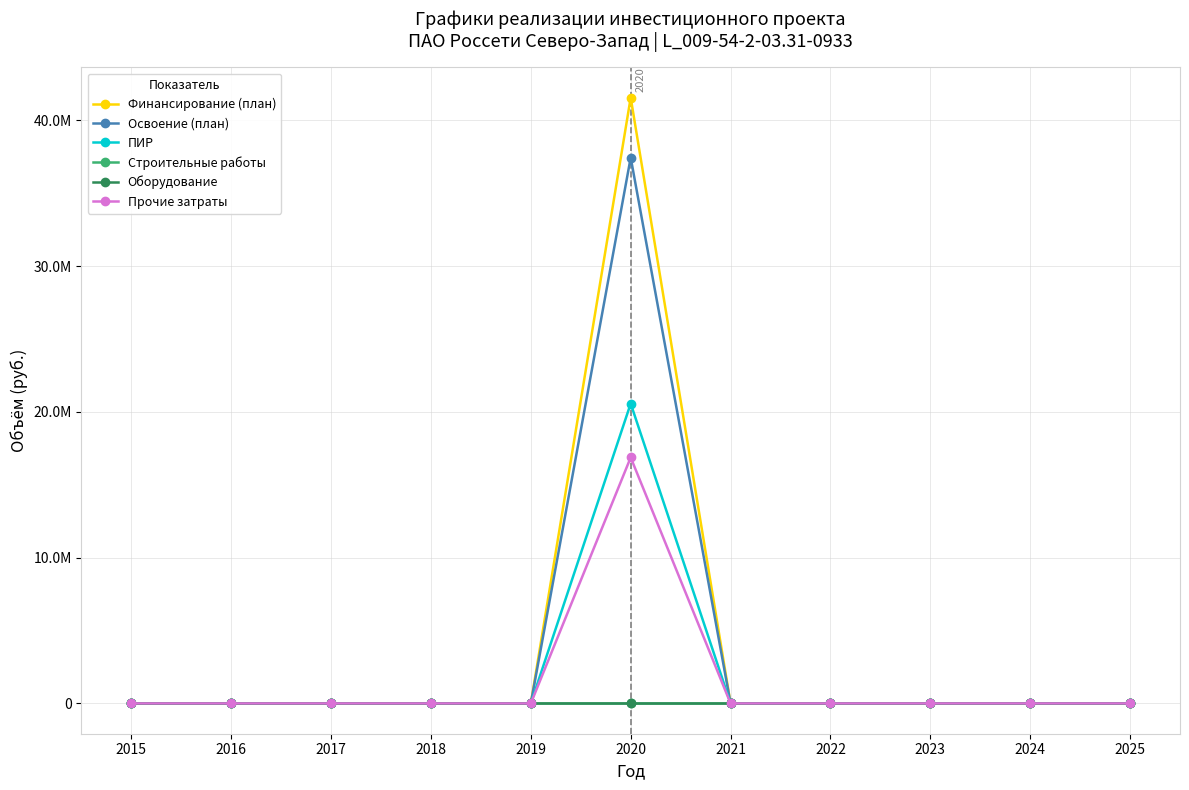

Is this an area chart (filled region under the line)?

No